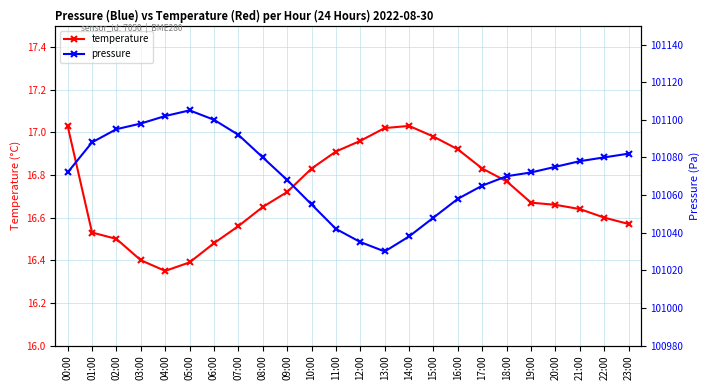

What is the difference between the pressure values at 16:00 and 00:00?

14.0